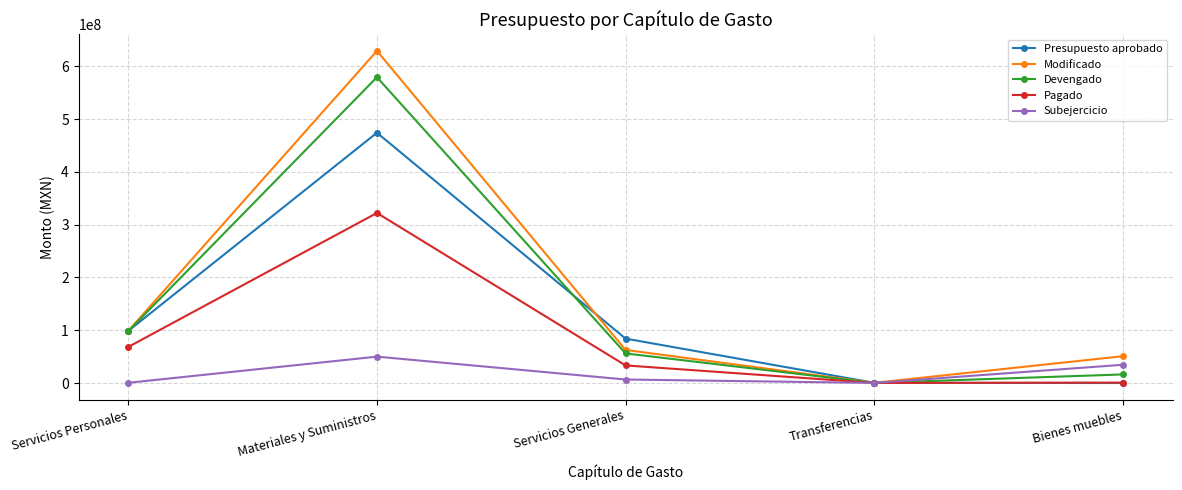

How many interior local valleys does the Devengado series have?

1